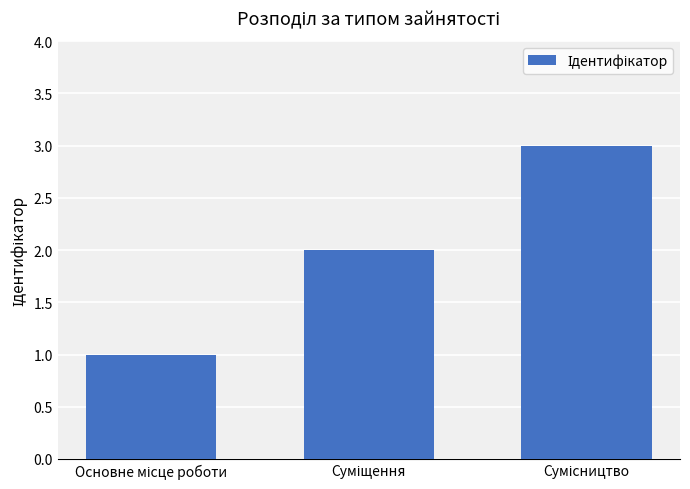

What is the maximum value shown in the chart?

3